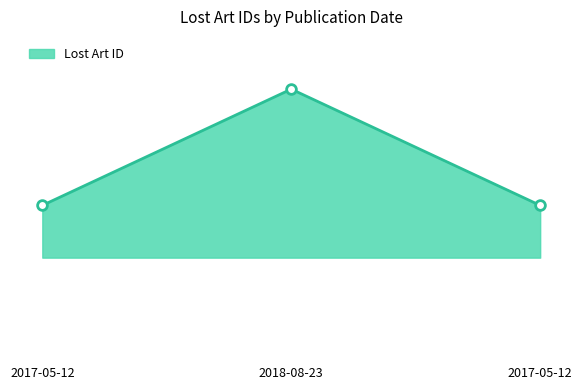

Reading left to right, what are all the values shown in this chart?

2017-05-12=567605	2018-08-23=578731	2017-05-12=567606